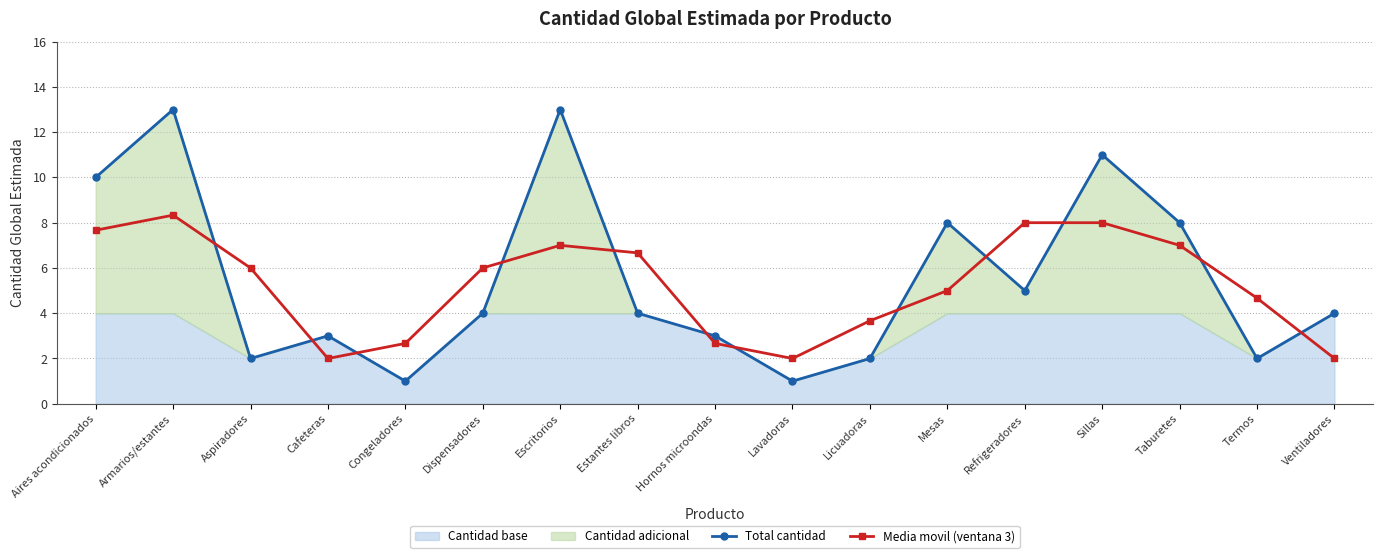

How many data points does each series have?

17